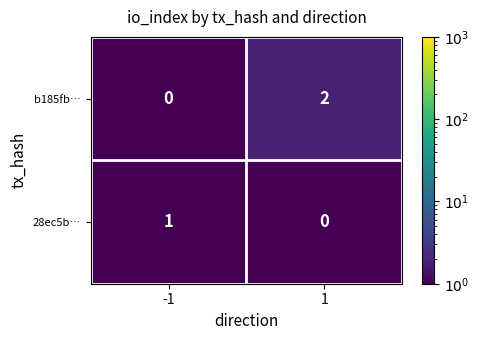

Which series has the largest total across all categories?

b185fb…